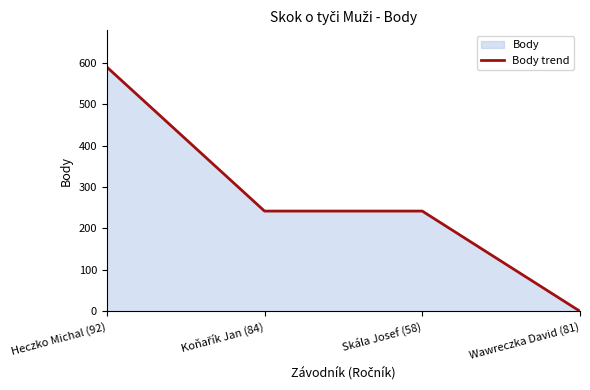

Approximately how many times larger is the value at Skála Josef (58) compared to Koňařík Jan (84)?

1.0